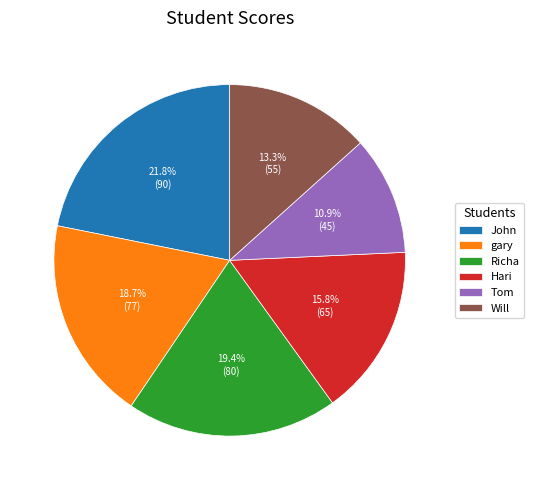

Which category has the smallest portion of the pie?

Tom